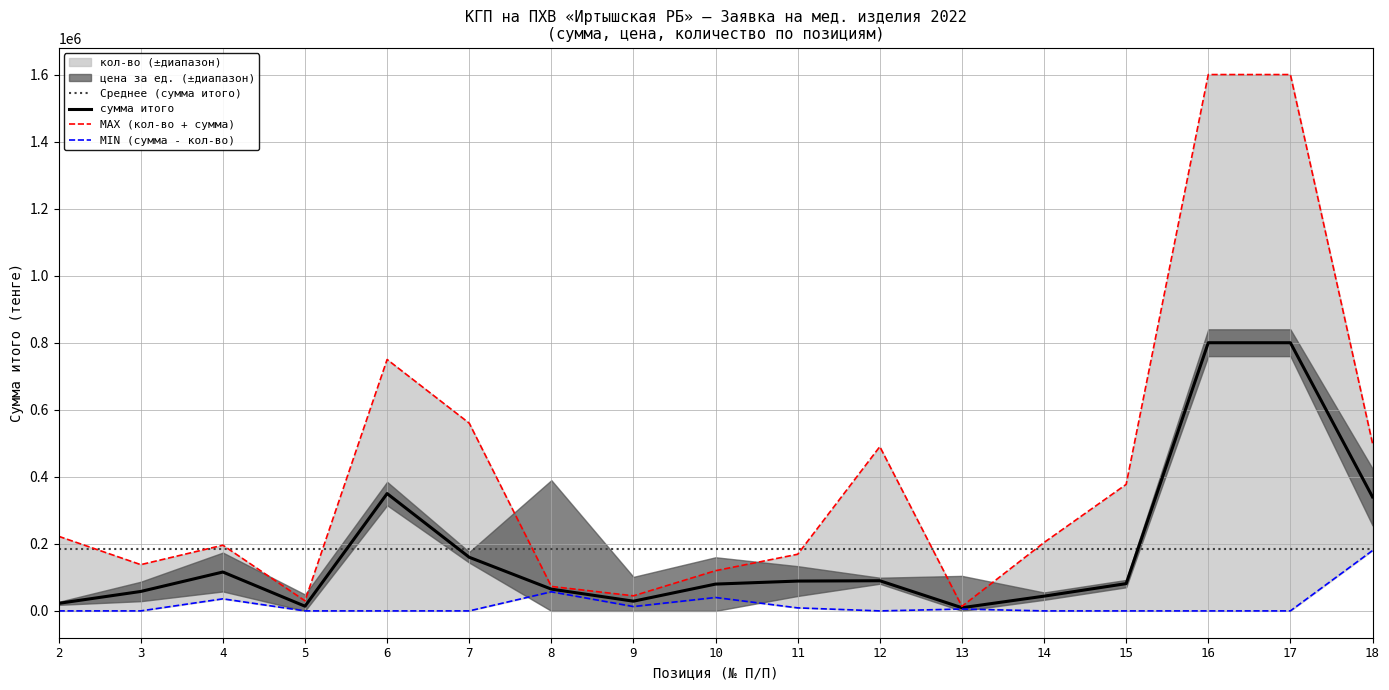

True or false: сумма итого and MIN (сумма - кол-во) cross at least once.

False